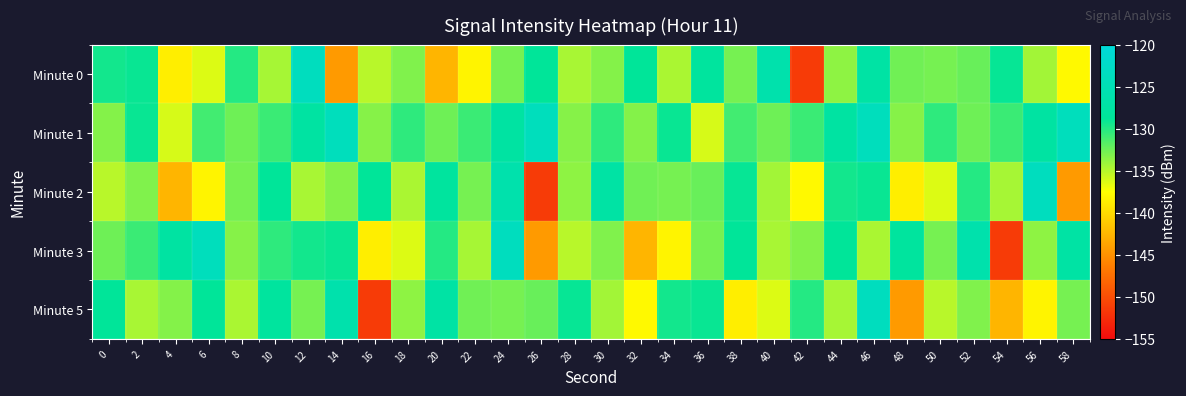

What is the spread (max minus min) of values at 56?

14.6